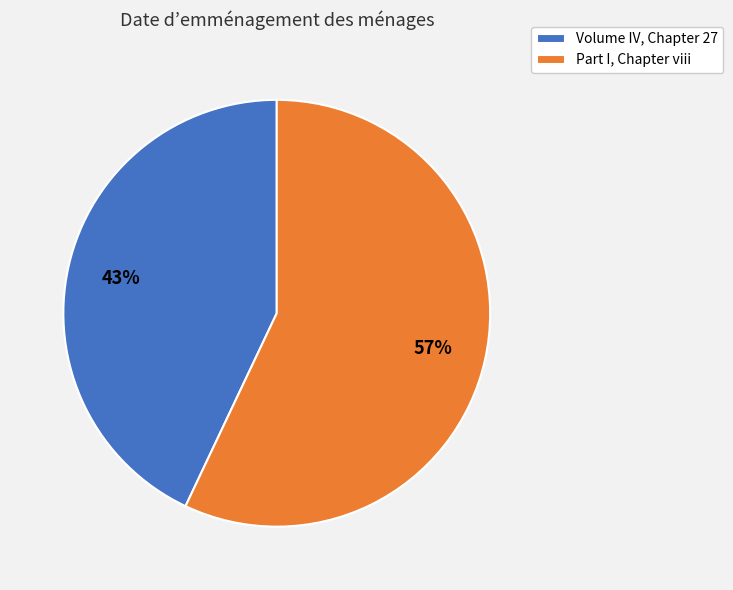

Which slice is the smallest?

Volume IV, Chapter 27